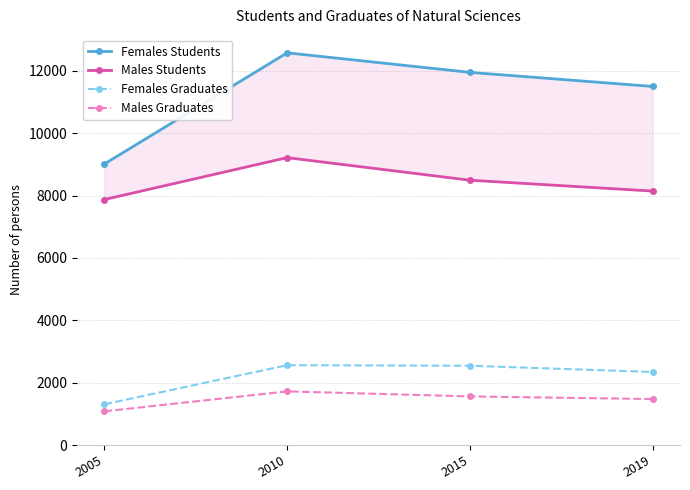

What are all the series names shown in the legend?

Females Students, Males Students, Females Graduates, Males Graduates